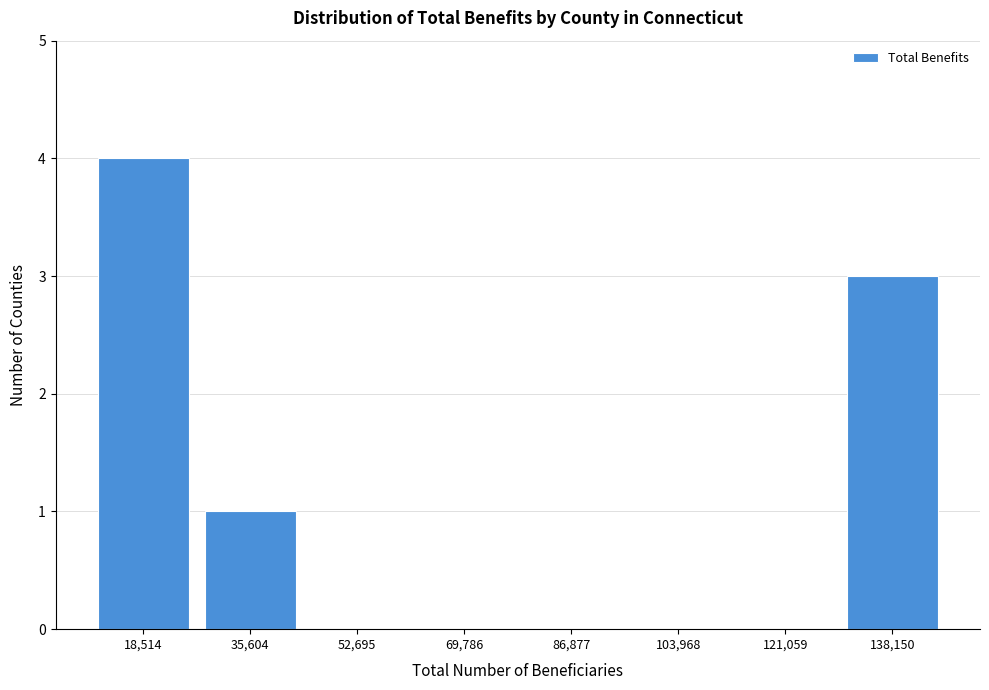

Reading right to left, list all the values displayed in this chart.

138,150=3	121,059=0	103,968=0	86,877=0	69,786=0	52,695=0	35,604=1	18,514=4